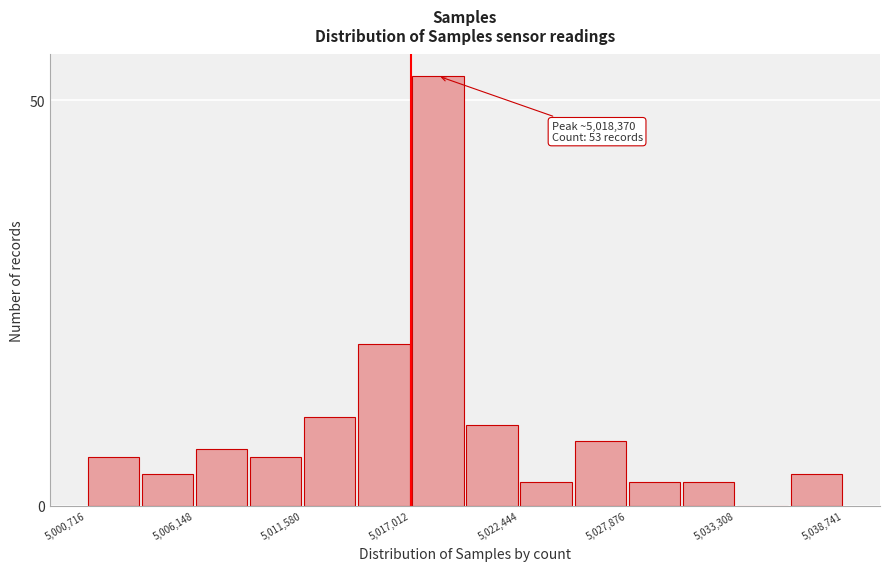

Read against the x-axis, roughly where is the centre of the tallest bar?

5018000